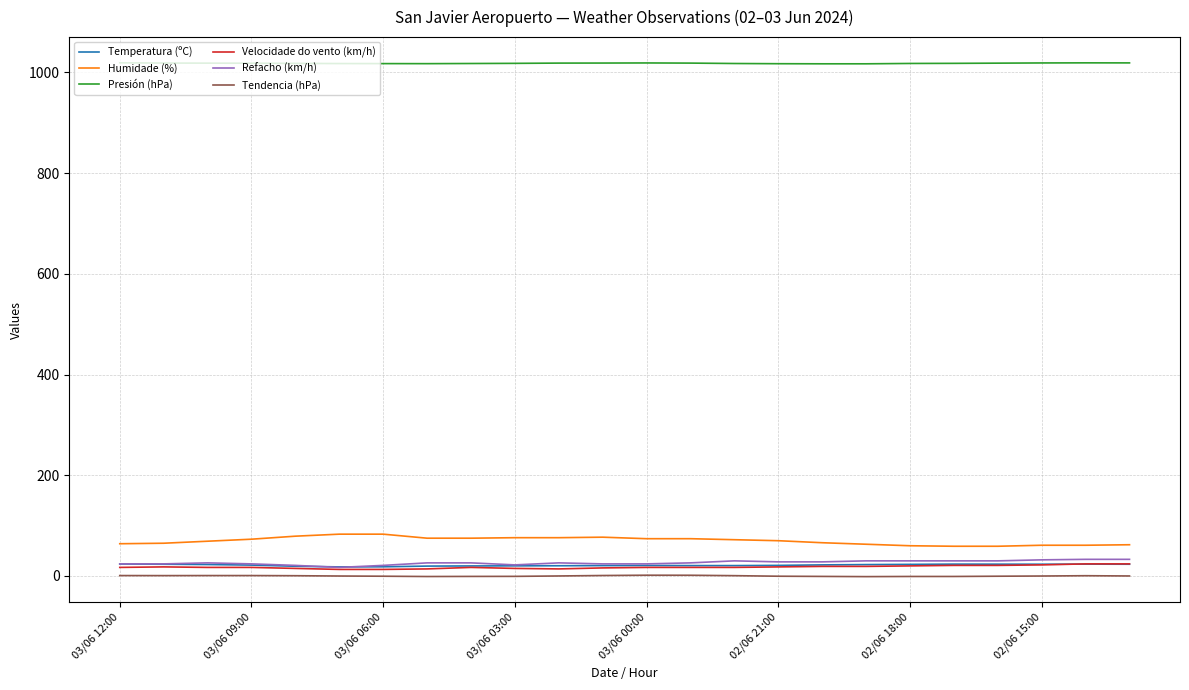

What is the highest value of the Velocidade do vento (km/h) series?

24.0